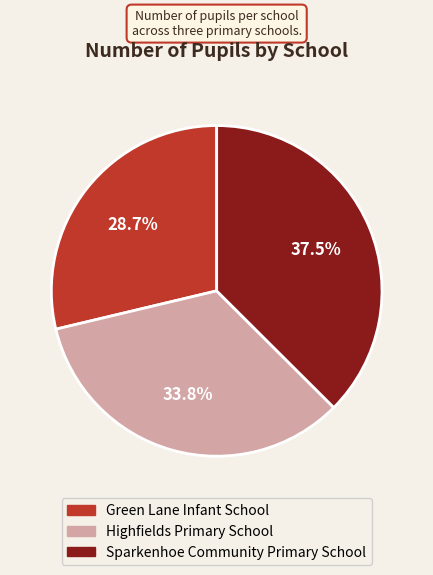

Which category has the smallest portion of the pie?

Green Lane Infant School